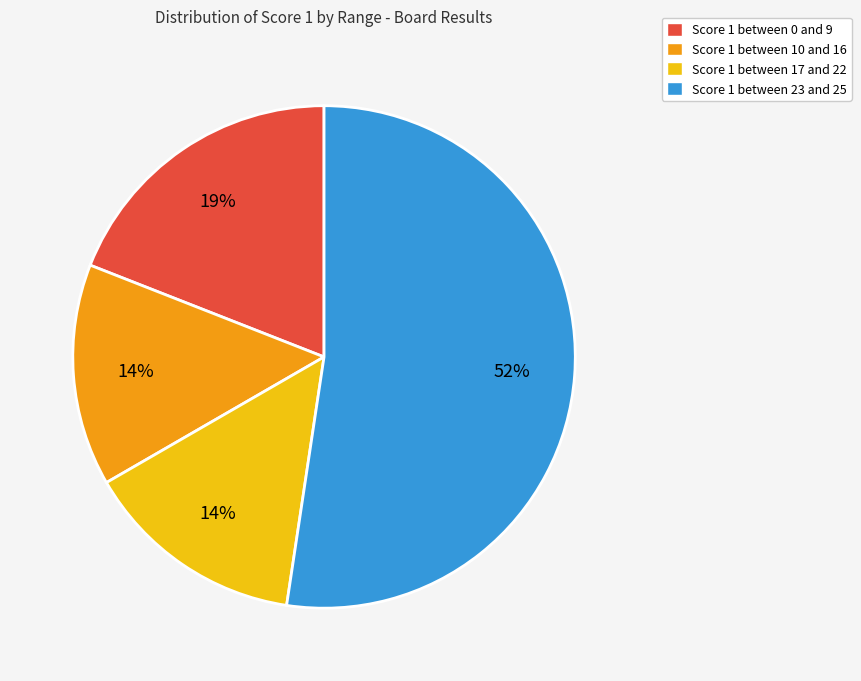

True or false: Score 1 between 17 and 22 accounts for 14% of the total.

True